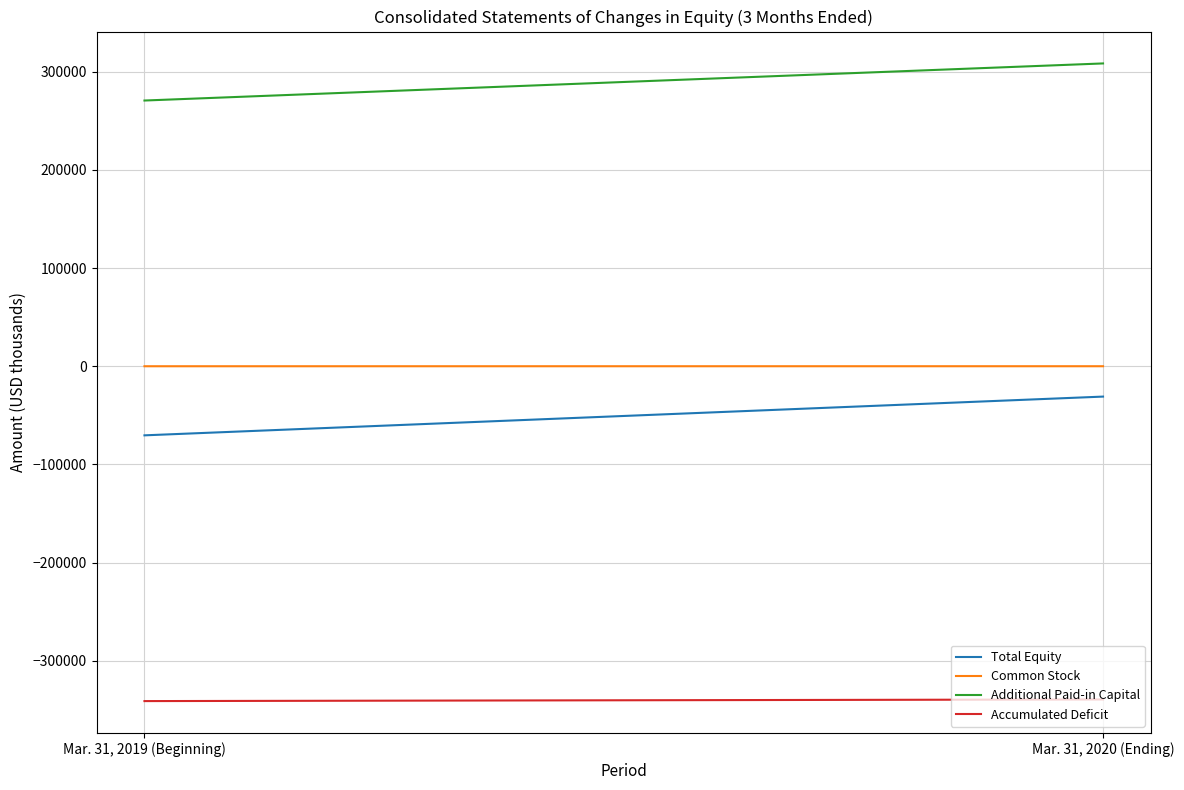

Count the Accumulated Deficit values in the range -340829 to -339162.

2